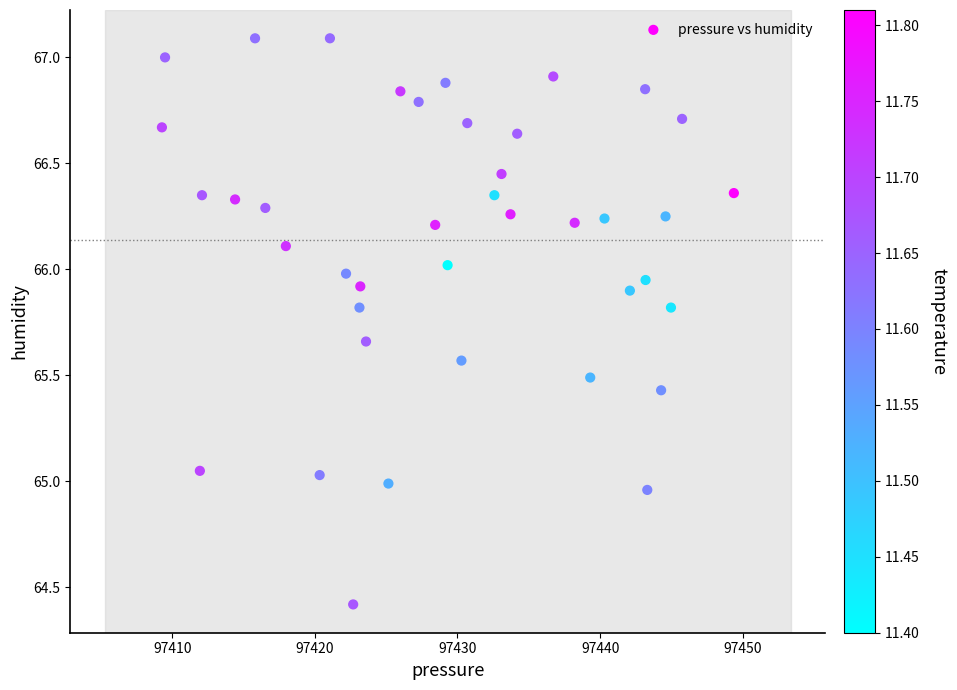

What is the range of X values (max minus min)?

40.1